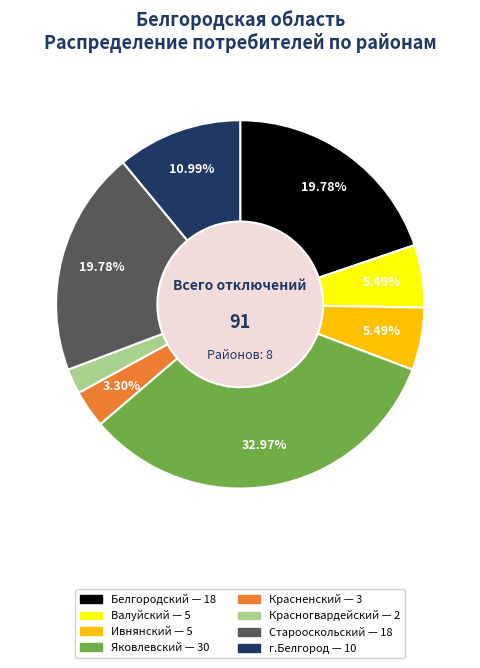

Is there a majority slice in this chart?

No